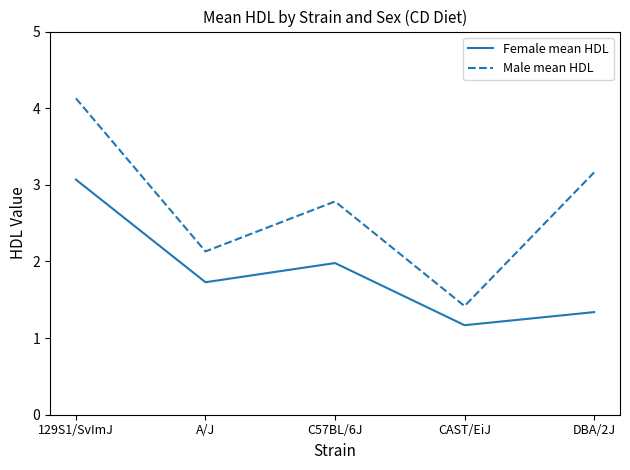

Reading left to right, what are all the values shown in this chart?

Female mean HDL: 3.1	1.7	2.0	1.2	1.3
Male mean HDL: 4.1	2.1	2.8	1.4	3.2